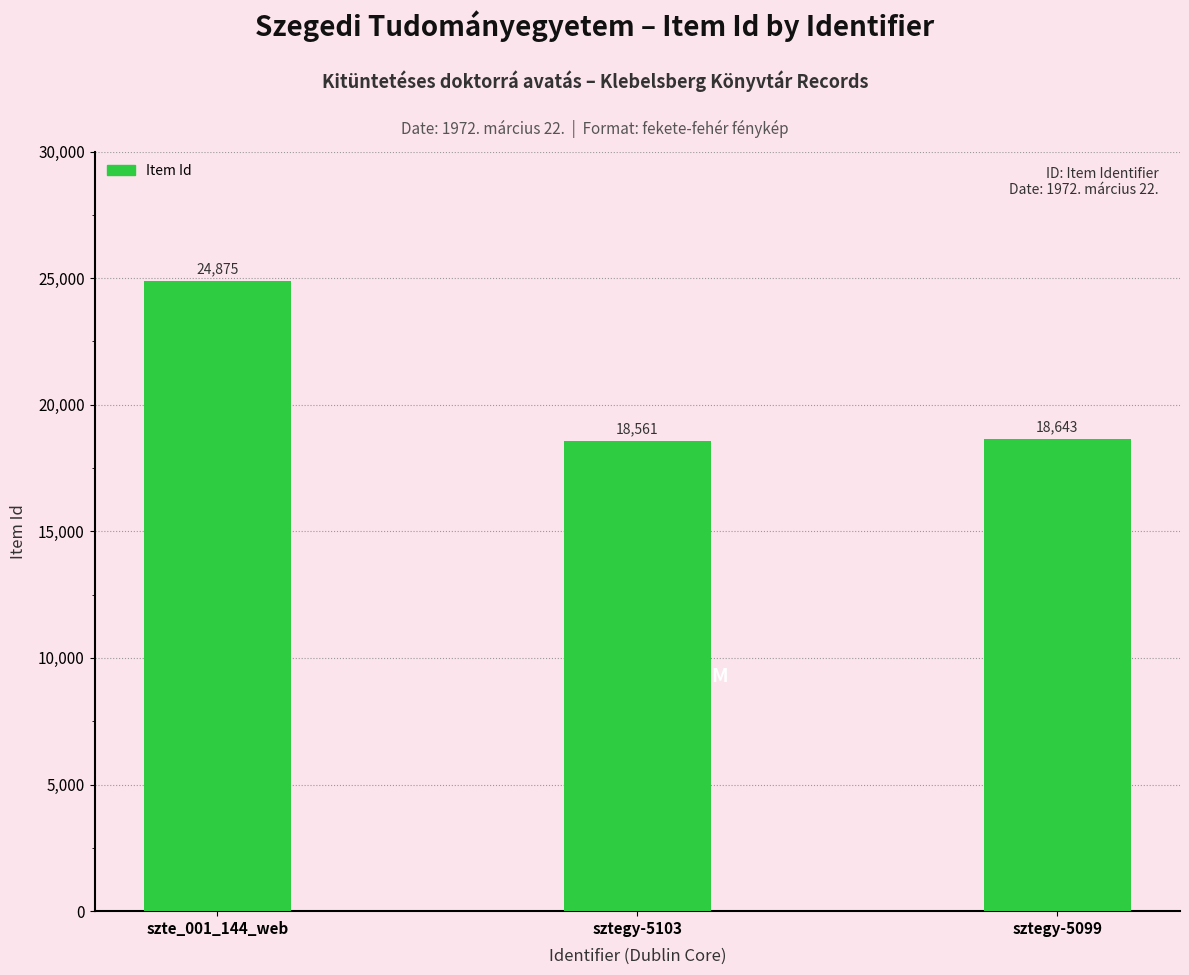

Rank the categories by value from lowest to highest.

sztegy-5103, sztegy-5099, szte_001_144_web